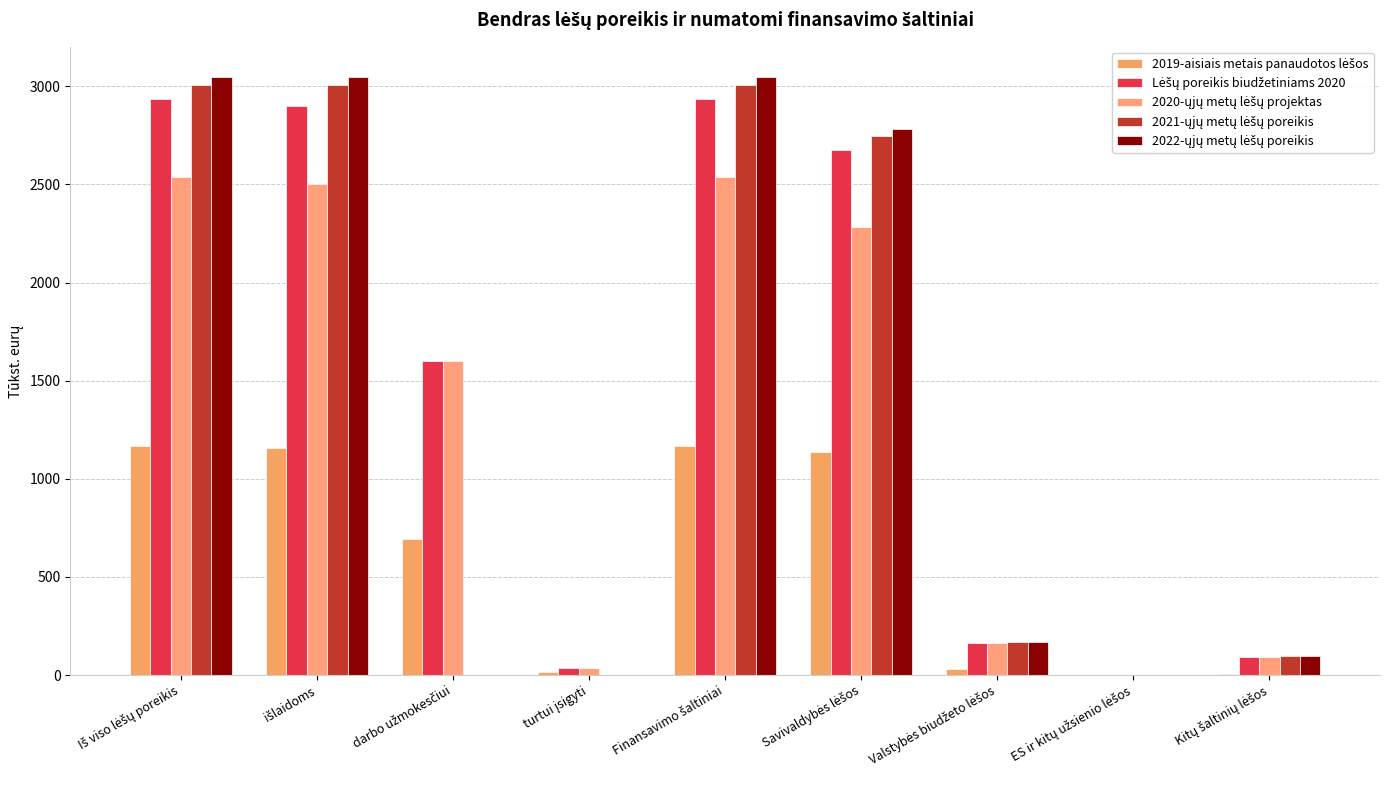

Does the chart contain stacked bars?

No